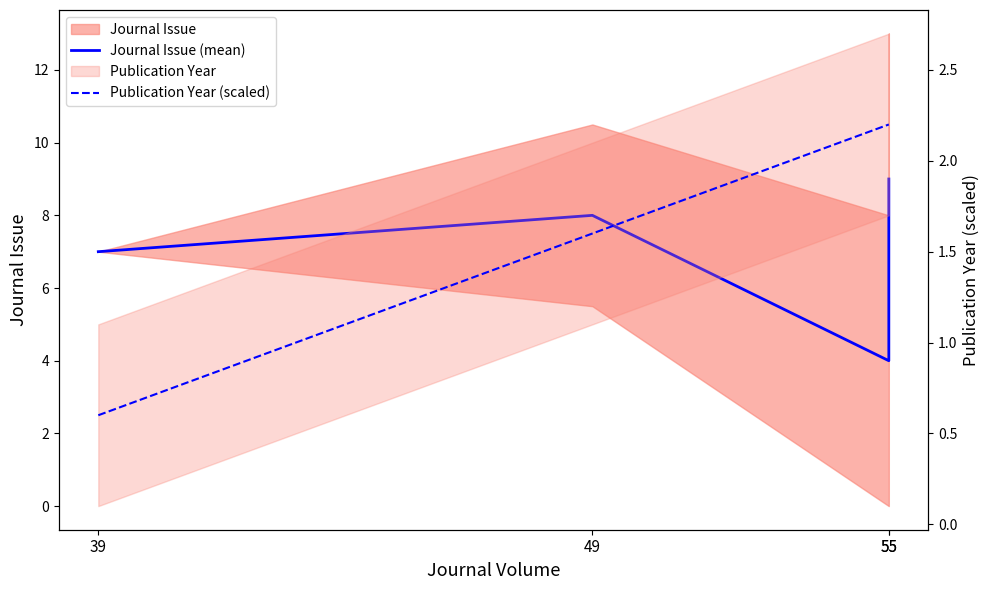

At how many categories does at least one series exceed 6?

3